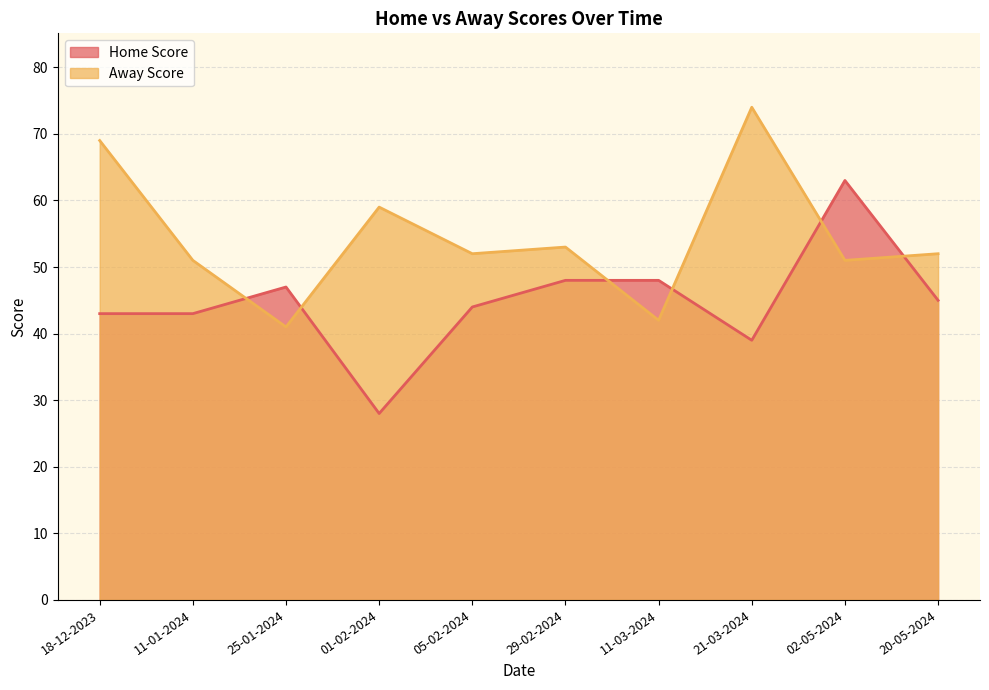

What position from the right is 05-02-2024?

6